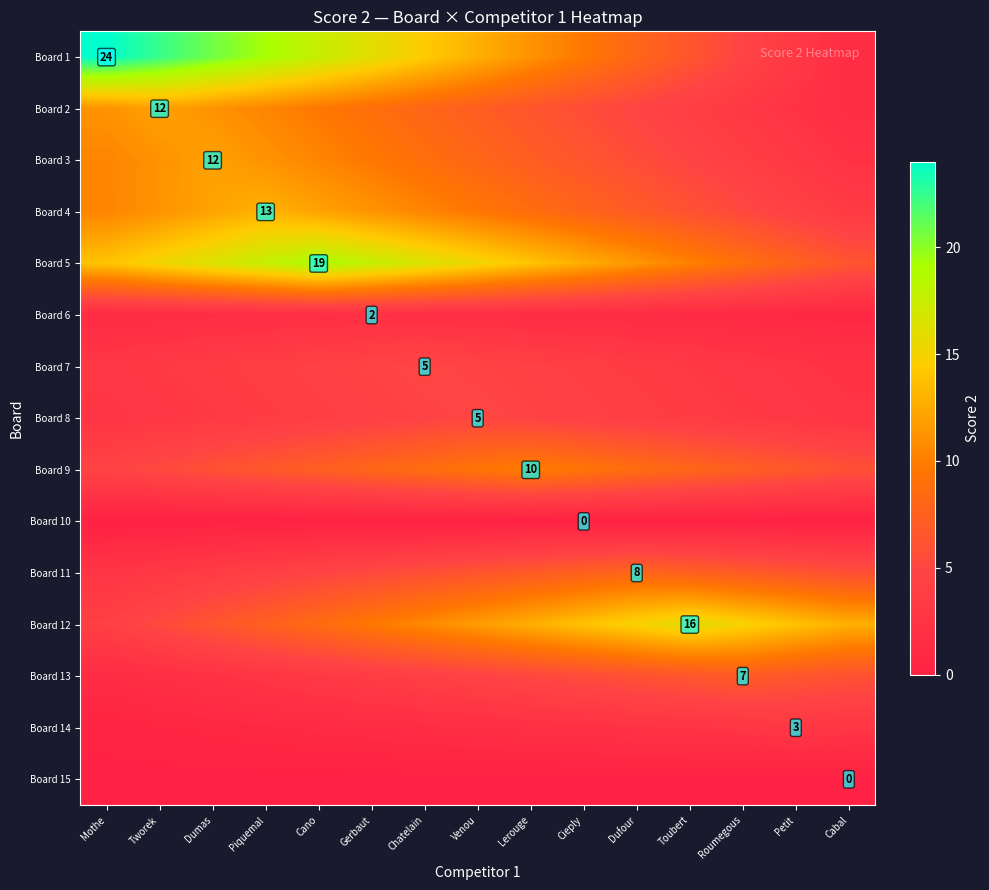

At which category does the chart reach its peak across all series?

Mothe